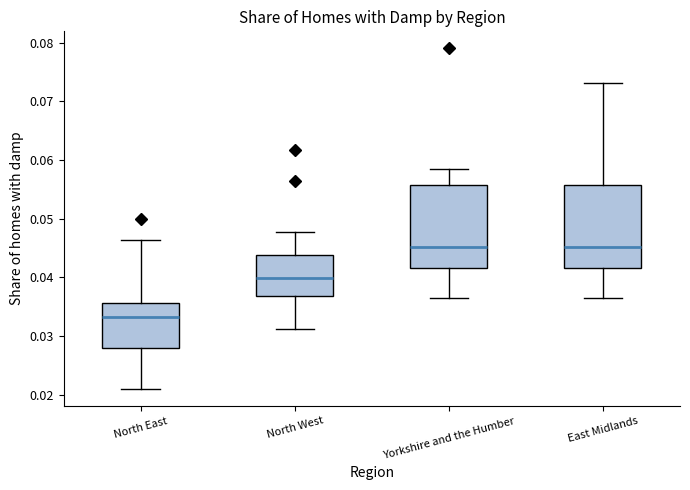

Reading left to right, transcribe this box plot: for each box, give where its median line is, the range the box spans, and where its two whiskers end, as read against the y-axis. The values are not printed on the chart, so give them approximately, as read against the axis.

North East: median 0.033, box 0.028 to 0.036, whiskers 0.021 to 0.046
North West: median 0.040, box 0.037 to 0.044, whiskers 0.031 to 0.048
Yorkshire and the Humber: median 0.045, box 0.042 to 0.056, whiskers 0.036 to 0.058
East Midlands: median 0.045, box 0.042 to 0.056, whiskers 0.036 to 0.073